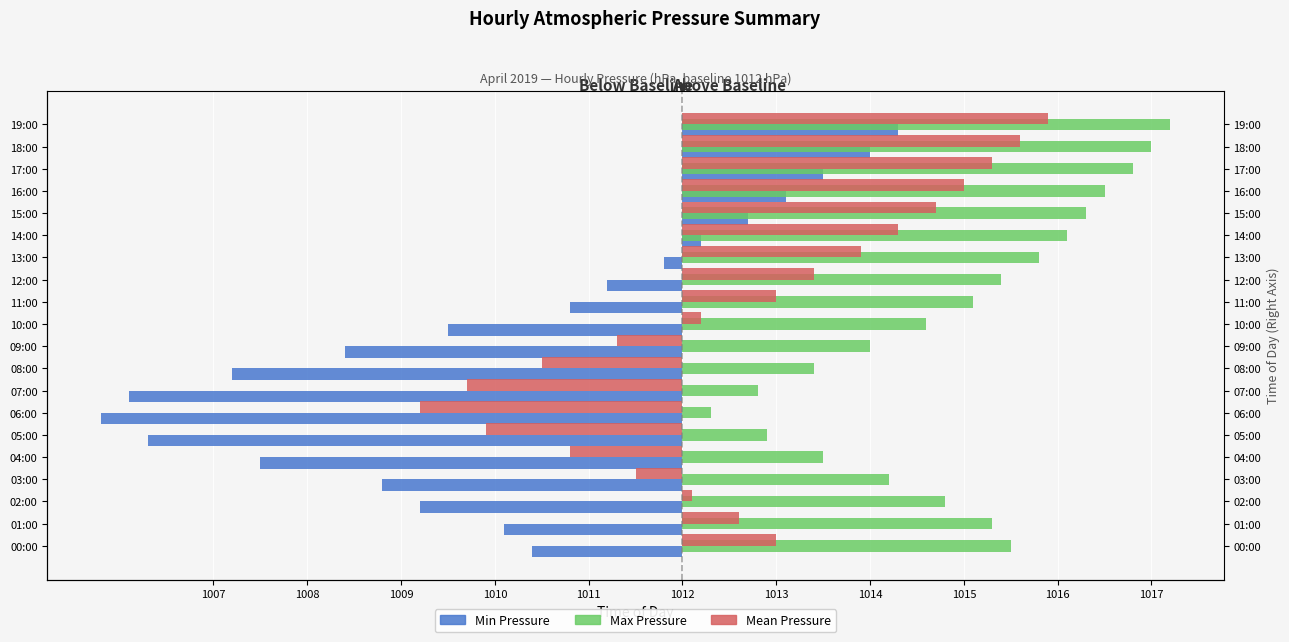

What is the difference between the Min Pressure values at 19:00 and 13:00?

2.5